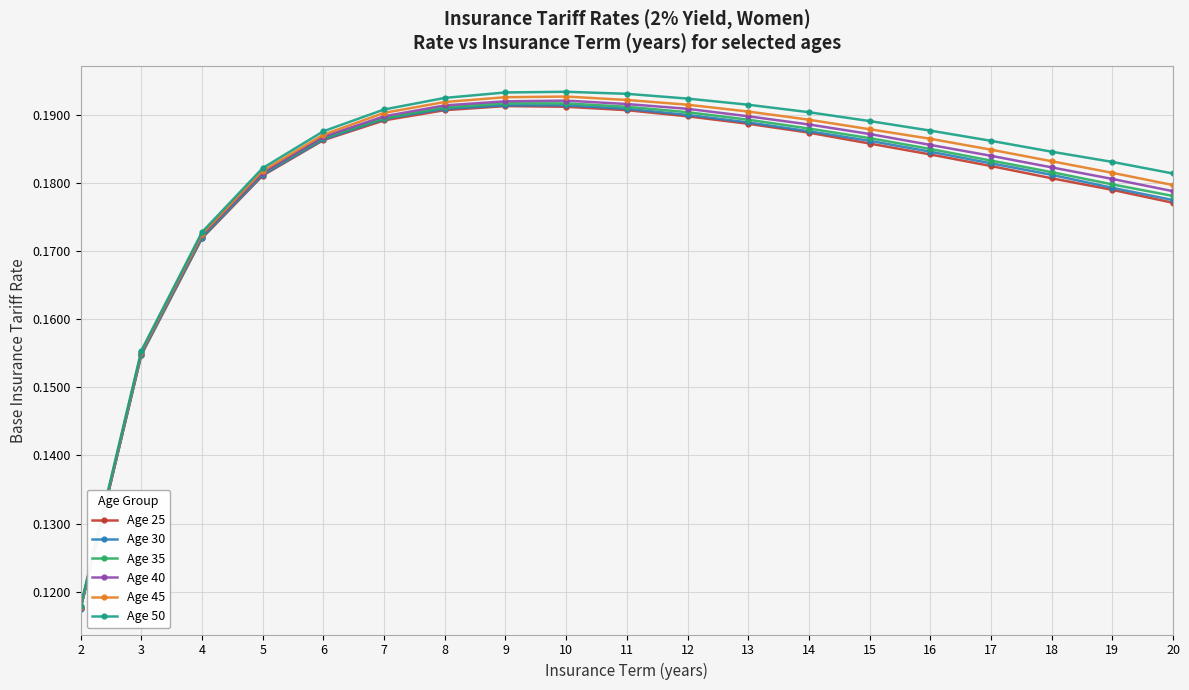

At how many categories does at least one series exceed 0?

19